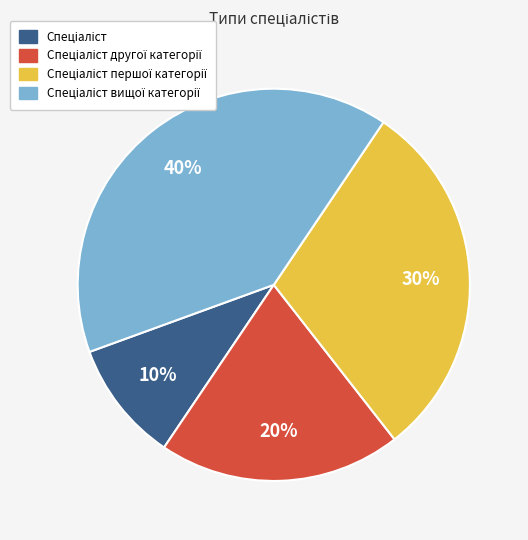

To the nearest percent, what is the average slice percentage?

25%